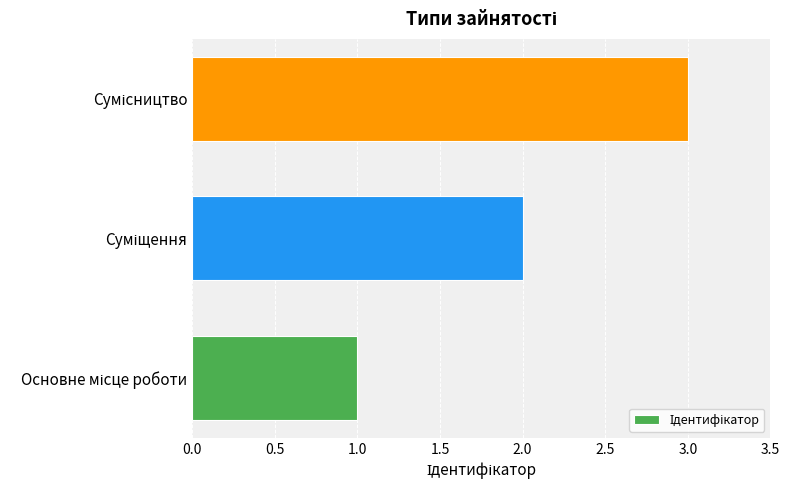

What is the maximum value shown in the chart?

3